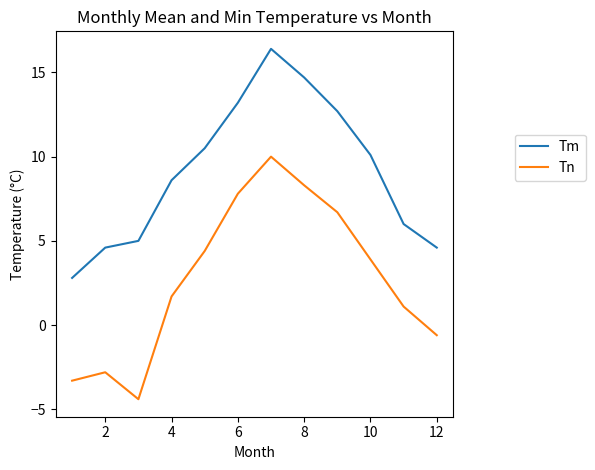

List the series in order of their peak value, highest first.

Tm, Tn